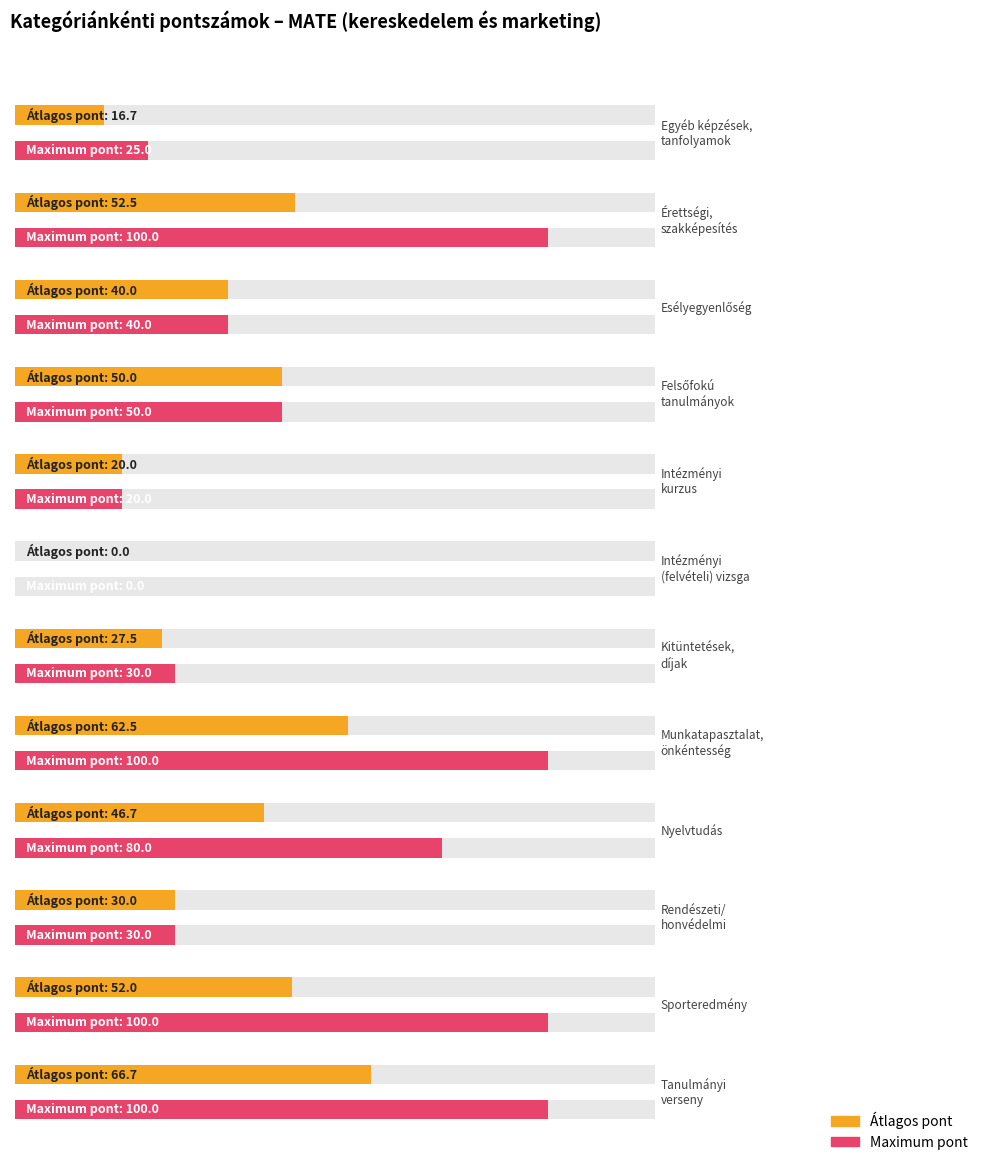

True or false: Maximum pont has a value of 36 at Emelt szintű érettségi.

False